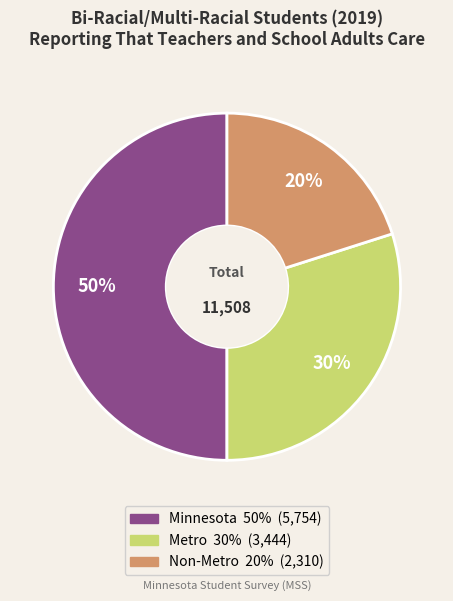

Which slice is the largest?

Minnesota